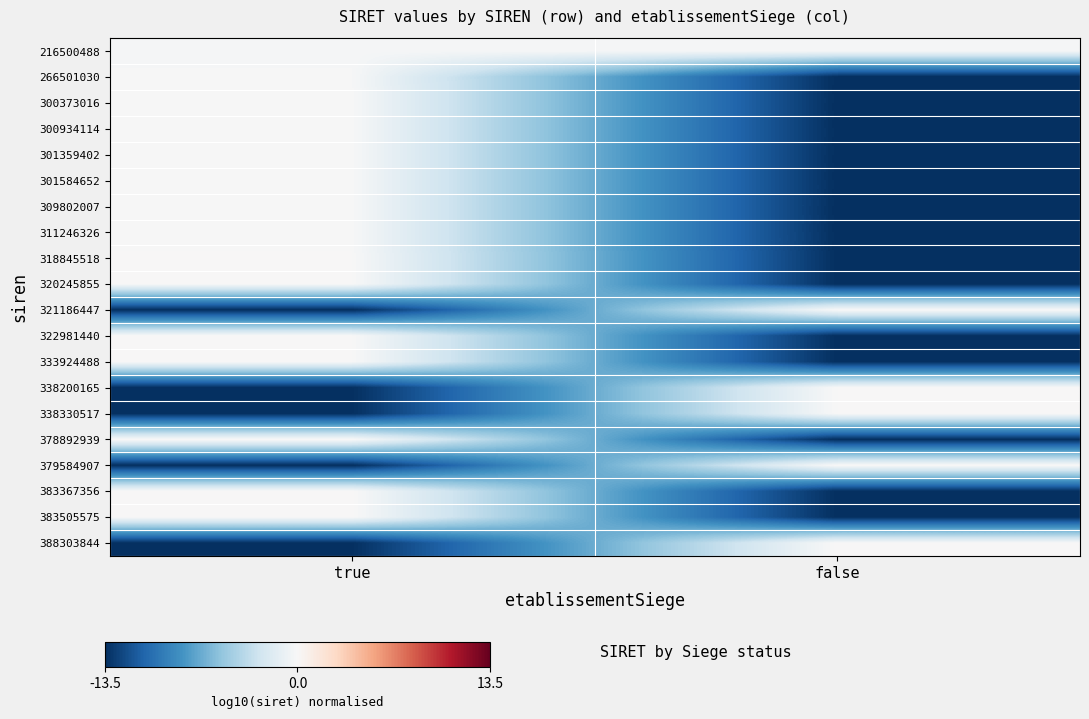

Reading left to right, transcribe all the data shown in this chart.

216500488: true=-0.2	false=-0.2
266501030: true=-0.1	false=-13.5
300373016: true=-0.0	false=-13.5
300934114: true=-0.0	false=-13.5
301359402: true=-0.0	false=-13.5
301584652: true=-0.0	false=-13.5
309802007: true=-0.0	false=-13.5
311246326: true=-0.0	false=-13.5
318845518: true=0.0	false=-13.5
320245855: true=0.0	false=-13.5
321186447: true=-13.5	false=0.0
322981440: true=0.0	false=-13.5
333924488: true=0.0	false=-13.5
338200165: true=-13.5	false=0.0
338330517: true=-13.5	false=0.0
378892939: true=0.1	false=-13.5
379584907: true=-13.5	false=0.1
383367356: true=0.1	false=-13.5
383505575: true=0.1	false=-13.5
388303844: true=-13.5	false=0.1